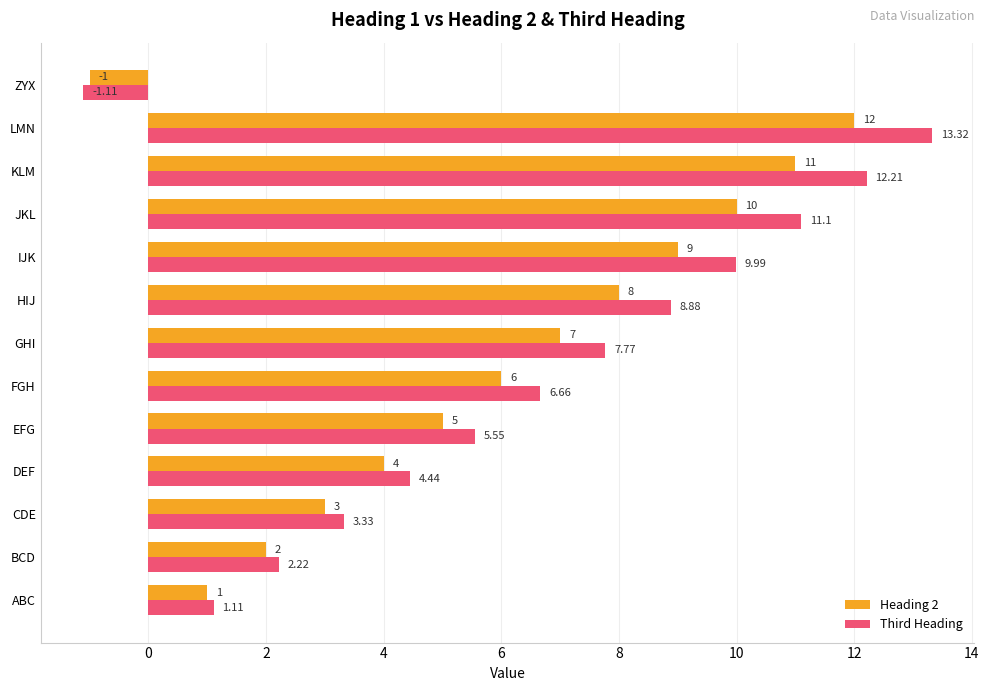

What is the sum of the Heading 2 values at GHI and FGH?

13.0